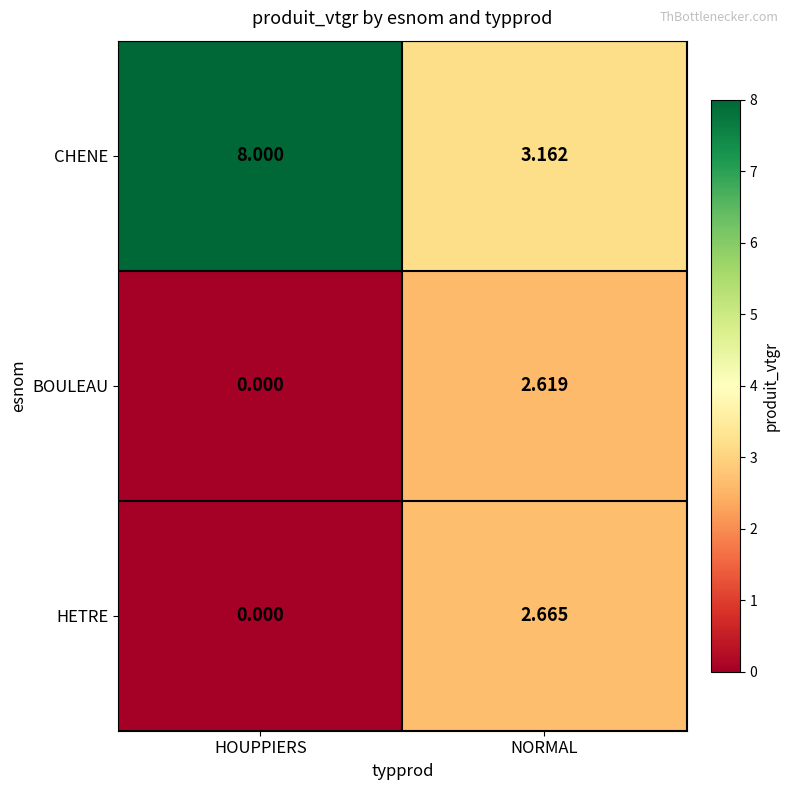

Which series has the largest range (max minus min)?

CHENE